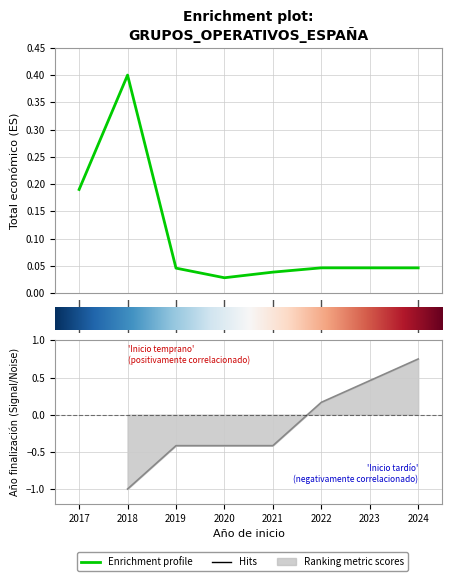

The chart shows a value of 0.0 at 2021. True or false?

True